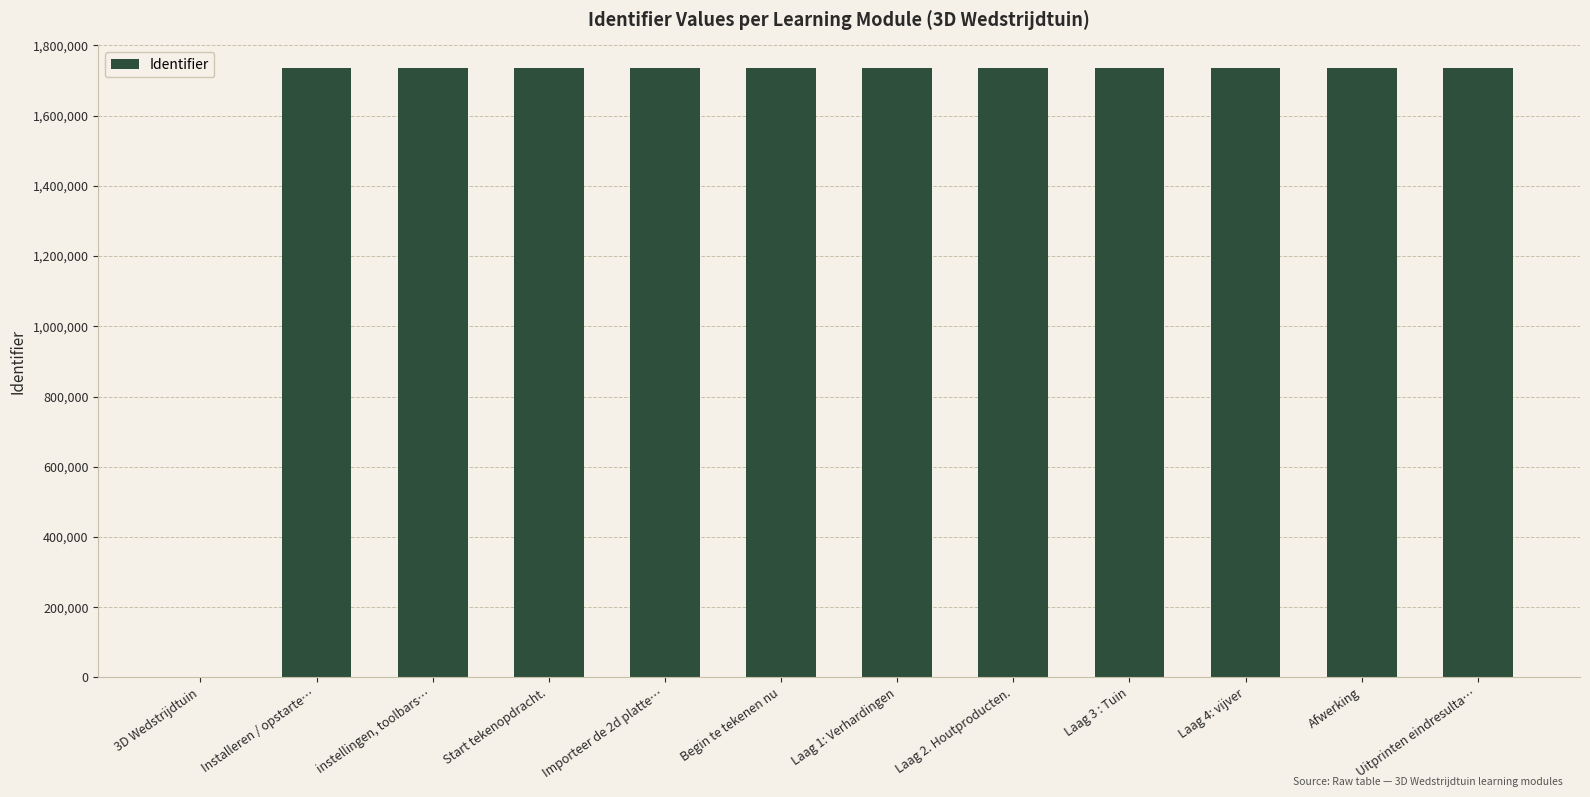

The value at Laag 1: Verhardingen is 1735191. True or false?

True